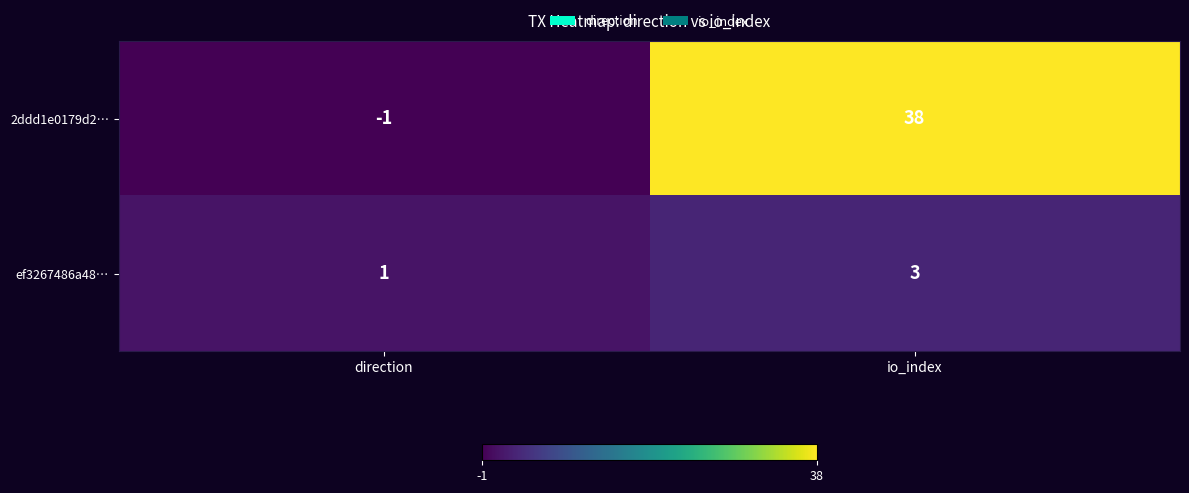

Is it true that 2ddd1e0179d2… equals -1 at direction?

True